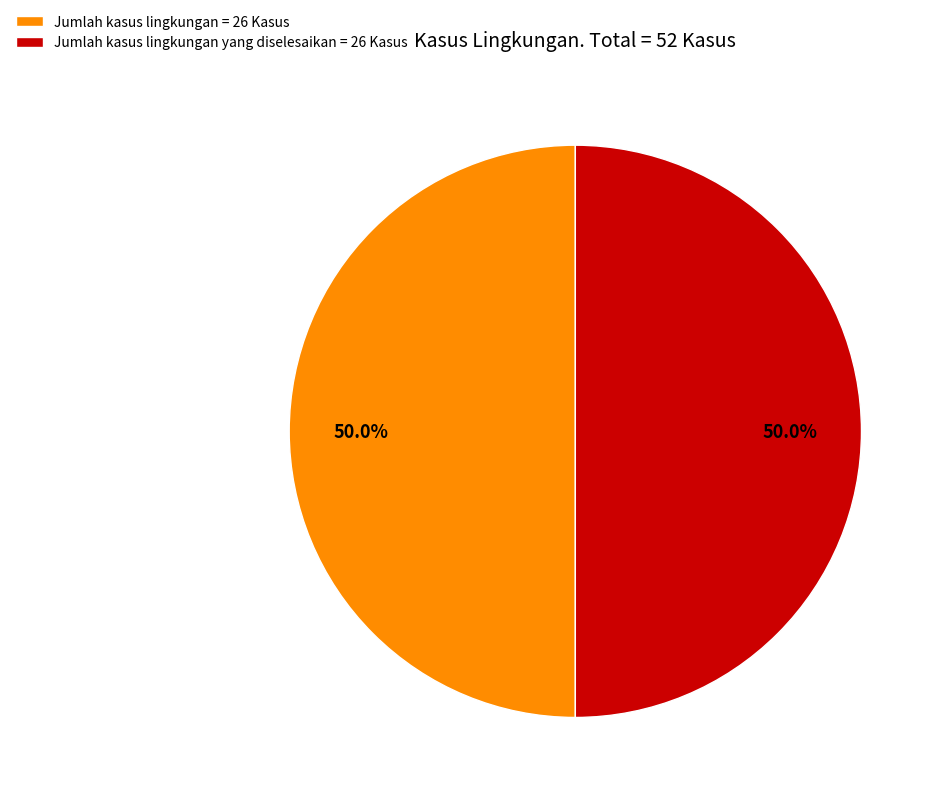

Approximately how many times larger is the value at Jumlah kasus lingkungan yang diselesaikan = 26 Kasus compared to Jumlah kasus lingkungan = 26 Kasus?

1.0